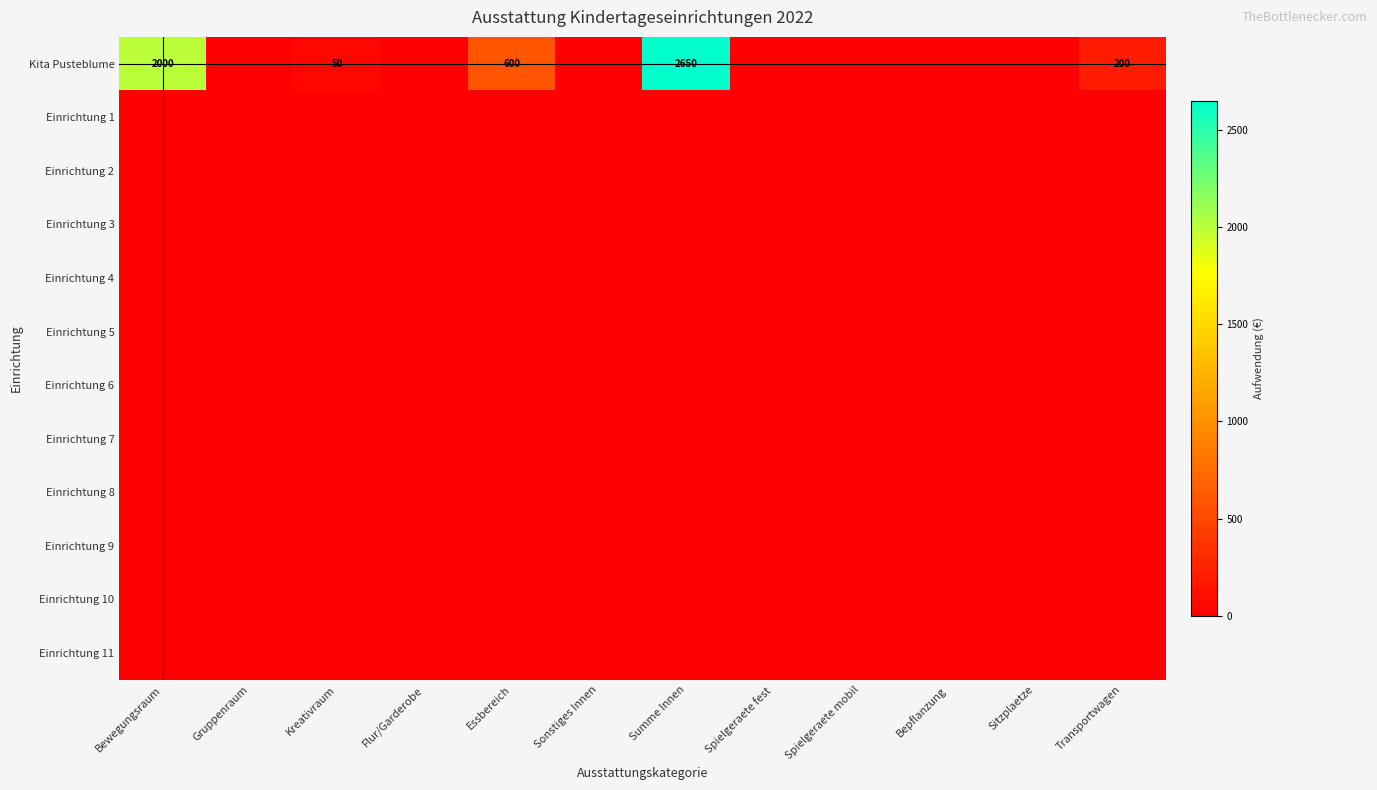

What is the difference between the highest and lowest values at Essbereich?

600